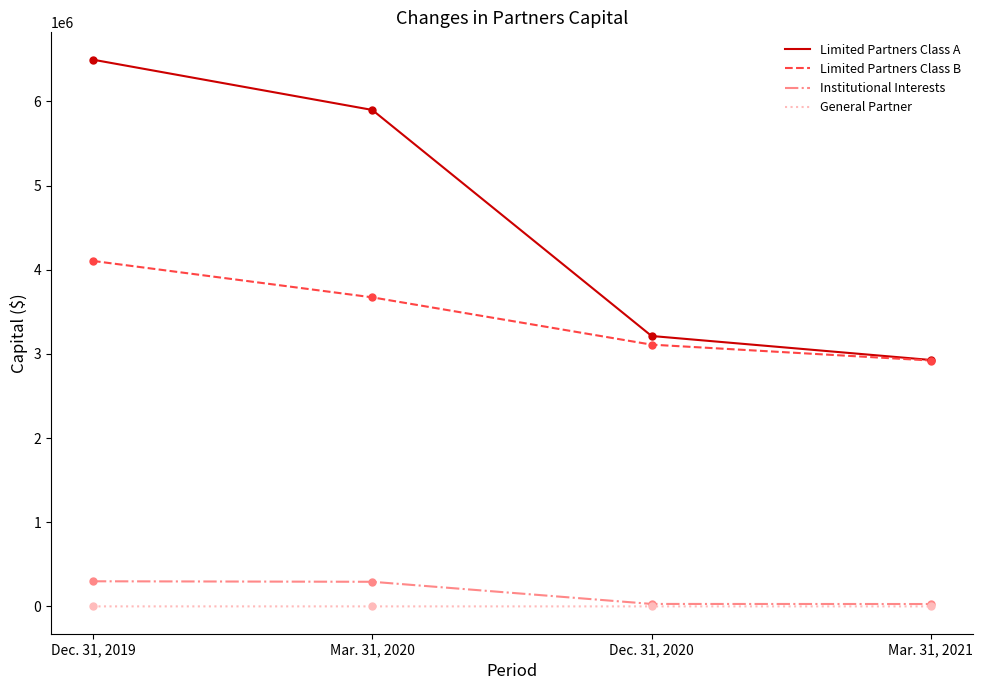

List the series in order of their peak value, highest first.

Limited Partners Class A, Limited Partners Class B, Institutional Interests, General Partner